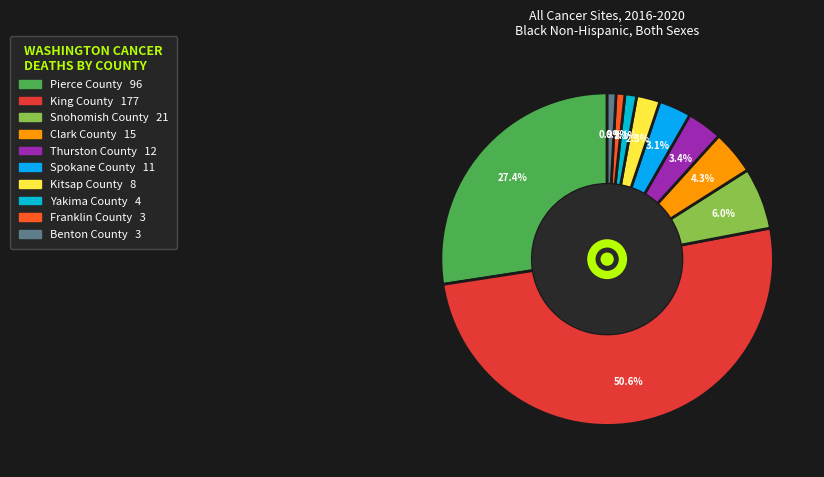

True or false: Kitsap County accounts for 2% of the total.

True